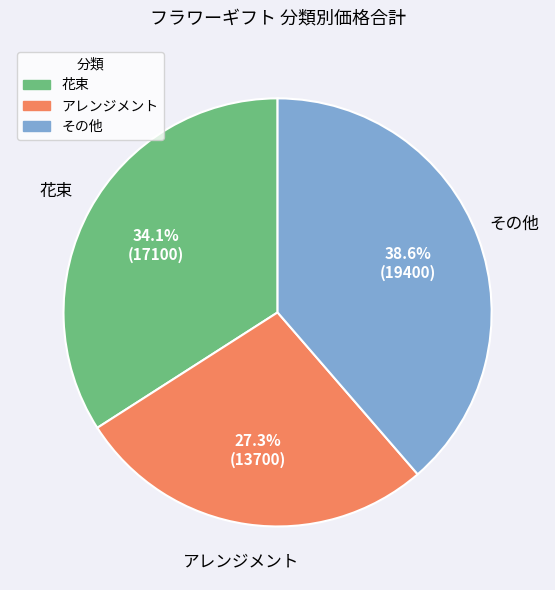

To the nearest percent, what percentage of the pie is アレンジメント?

27%